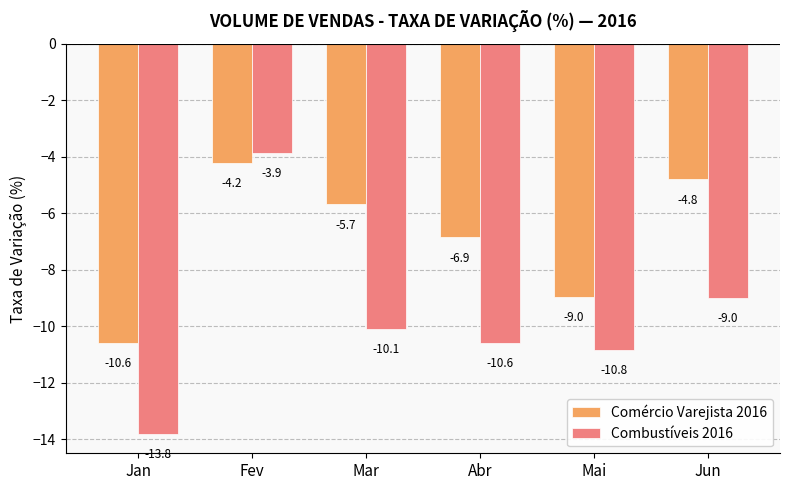

Reading left to right, what are all the values shown in this chart?

Comércio Varejista 2016: Jan=-10.6	Fev=-4.2	Mar=-5.7	Abr=-6.9	Mai=-9.0	Jun=-4.8
Combustíveis 2016: Jan=-13.8	Fev=-3.9	Mar=-10.1	Abr=-10.6	Mai=-10.8	Jun=-9.0